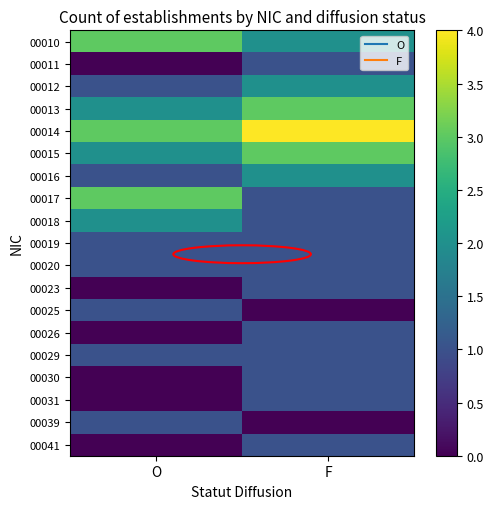

Reading left to right, list all the values displayed in this chart.

00010: O=3	F=2
00011: O=0	F=1
00012: O=1	F=2
00013: O=2	F=3
00014: O=3	F=4
00015: O=2	F=3
00016: O=1	F=2
00017: O=3	F=1
00018: O=2	F=1
00019: O=1	F=1
00020: O=1	F=1
00023: O=0	F=1
00025: O=1	F=0
00026: O=0	F=1
00029: O=1	F=1
00030: O=0	F=1
00031: O=0	F=1
00039: O=1	F=0
00041: O=0	F=1